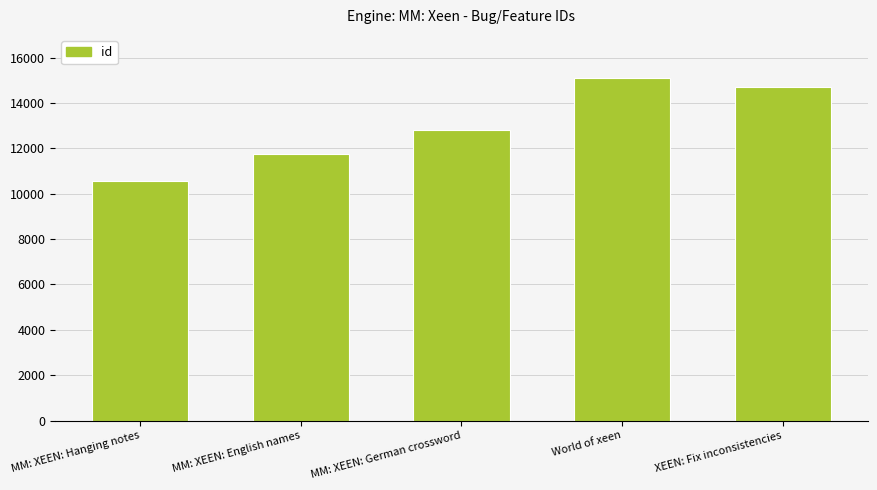

Rank the categories by value from highest to lowest.

World of xeen, XEEN: Fix inconsistencies, MM: XEEN: German crossword, MM: XEEN: English names, MM: XEEN: Hanging notes